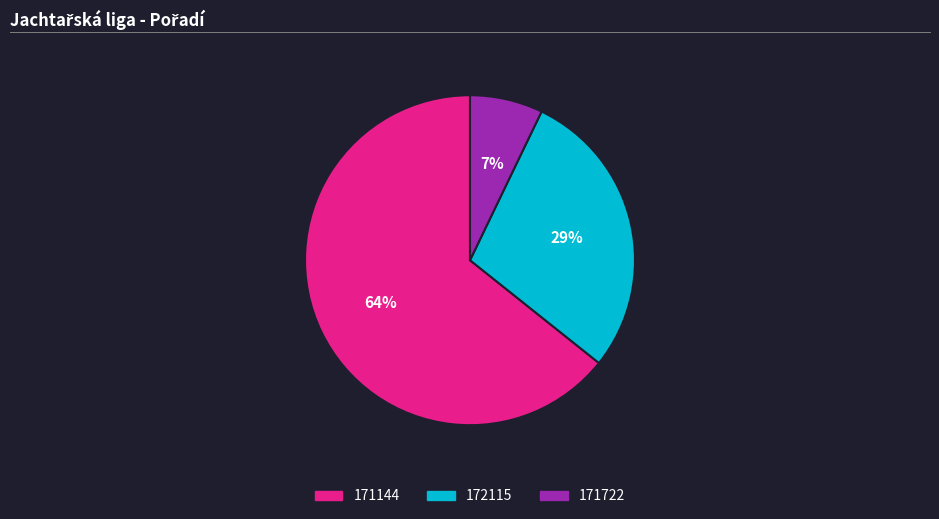

Rank the categories by value from lowest to highest.

171722, 172115, 171144